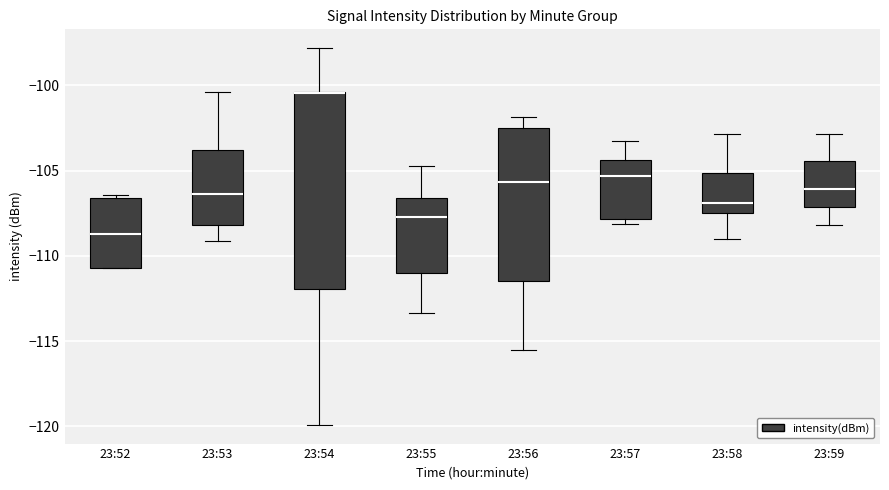

Reading left to right, transcribe this box plot: for each box, give where its median line is, the range the box spans, and where its two whiskers end, as read against the y-axis. The values are not printed on the chart, so give them approximately, as read against the axis.

23:52: median -108.5, box -110.5 to -106.5, whiskers -110.5 to -106.5 (just above the box's upper edge)
23:53: median -106.5, box -108.0 to -104.0, whiskers -109.0 to -100.5
23:54: median -100.5 (drawn on the box's upper edge), box -112.0 to -100.5, whiskers -120.0 to -98.0
23:55: median -107.5, box -111.0 to -106.5, whiskers -113.5 to -104.5
23:56: median -105.5, box -111.5 to -102.5, whiskers -115.5 to -102.0
23:57: median -105.5, box -108.0 to -104.5, whiskers -108.0 (just below the box's lower edge) to -103.5
23:58: median -107.0, box -107.5 to -105.0, whiskers -109.0 to -103.0
23:59: median -106.0, box -107.0 to -104.5, whiskers -108.0 to -103.0